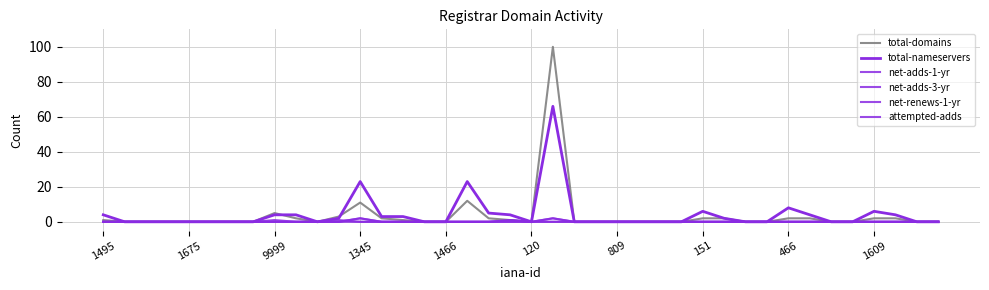

In net-renews-1-yr, how many points are higher than both neighbors (excluding endpoints)?

1